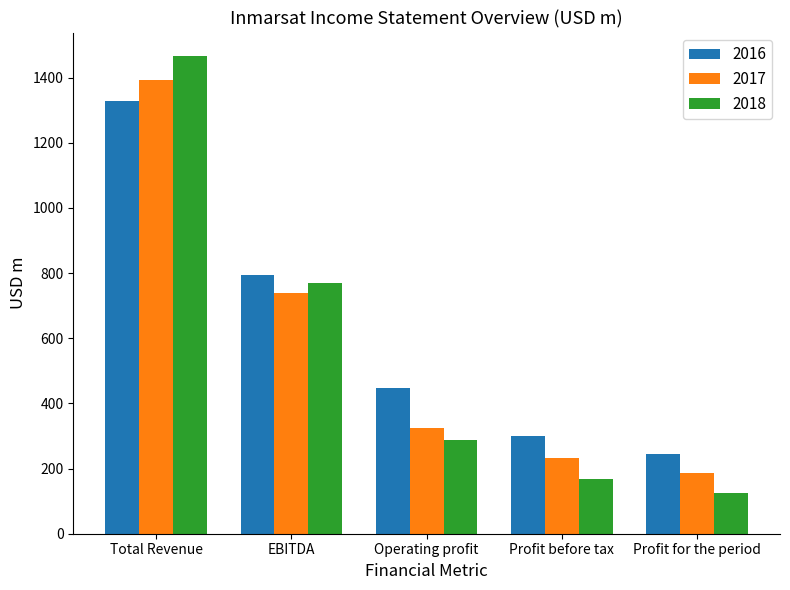

How many data points in 2018 are less than 288?

2